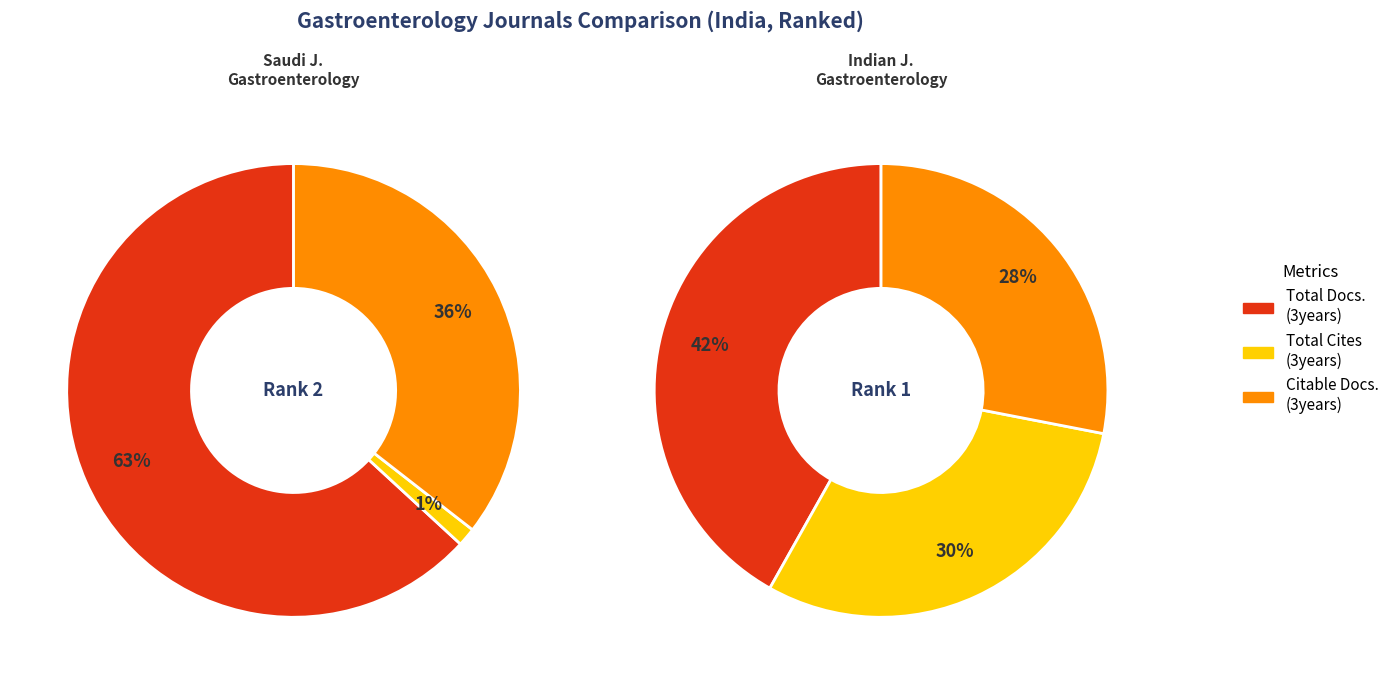

The Indian Journal of Gastroenterology slice represents 100% of the pie. True or false?

True